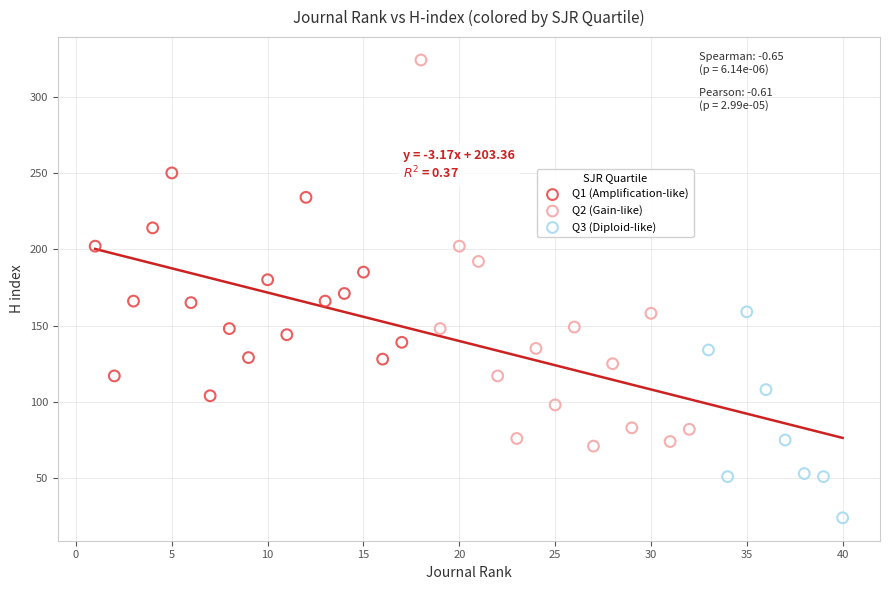

Which series contains the highest Y value?

Q2 (Gain-like)